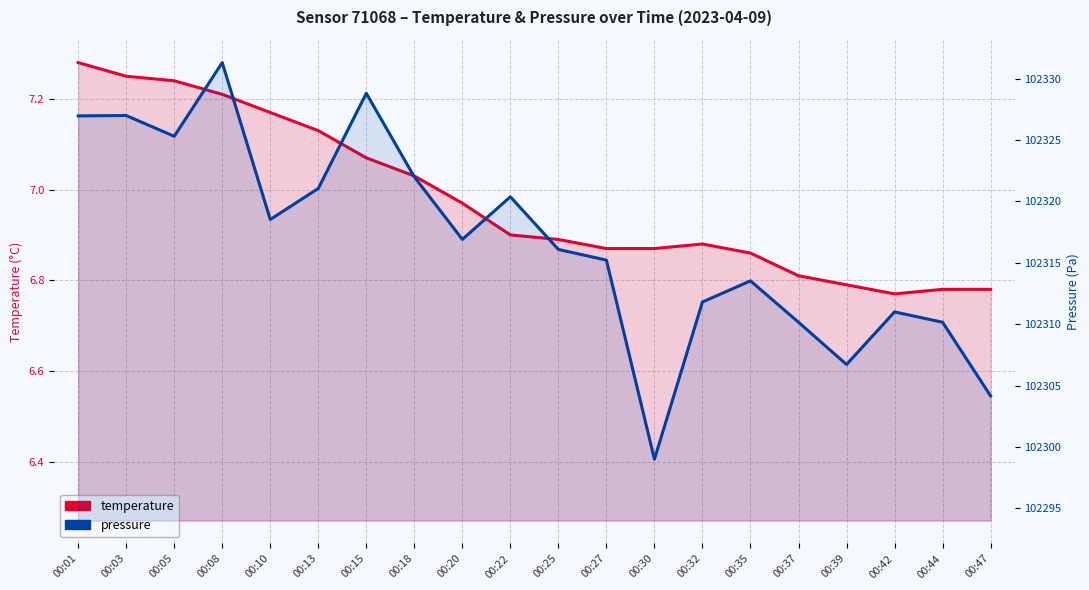

What is the spread (max minus min) of values at 00:27?

102308.4